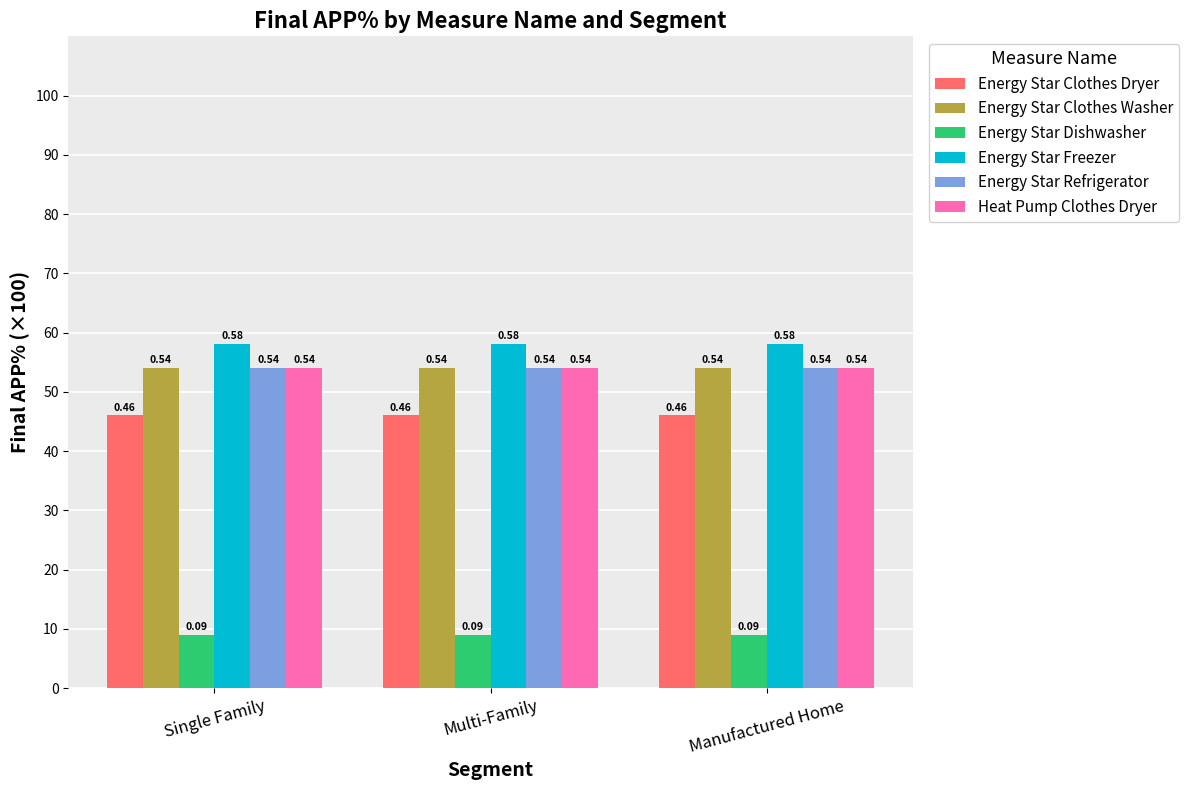

What is the greatest value displayed?

58.0